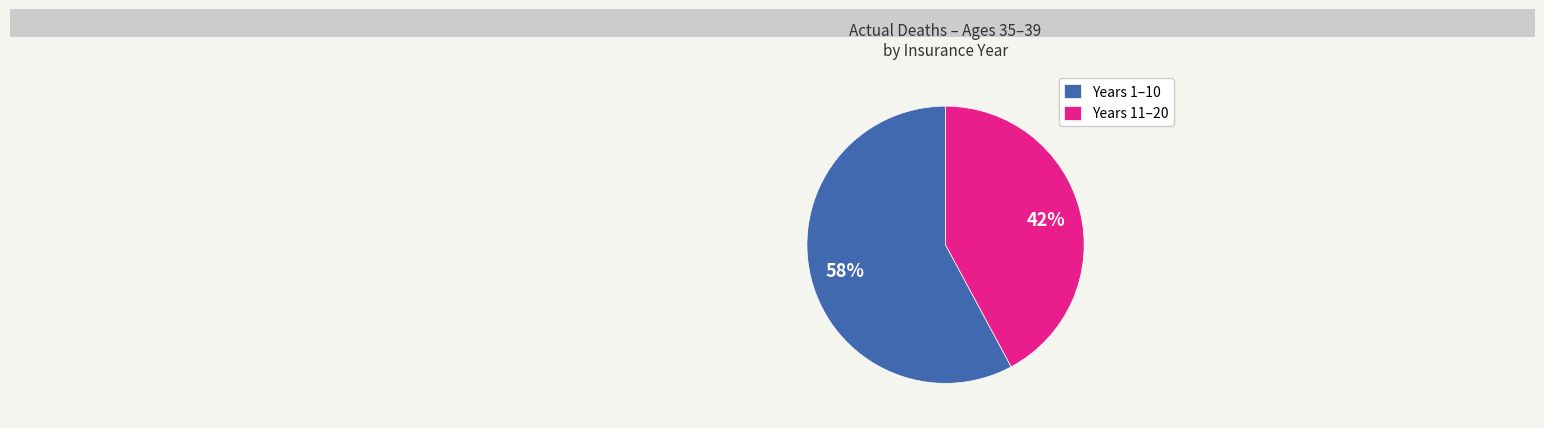

The Years 11–20 slice represents 42% of the pie. True or false?

True